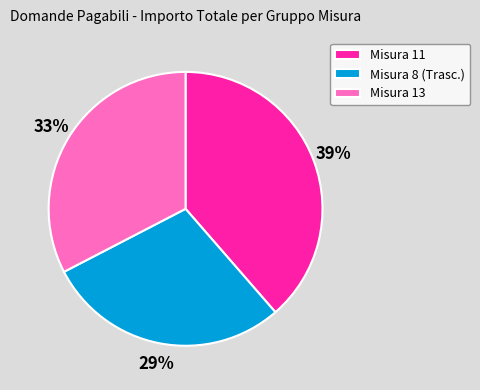

Between Misura 11 and Misura 13, which is larger?

Misura 11